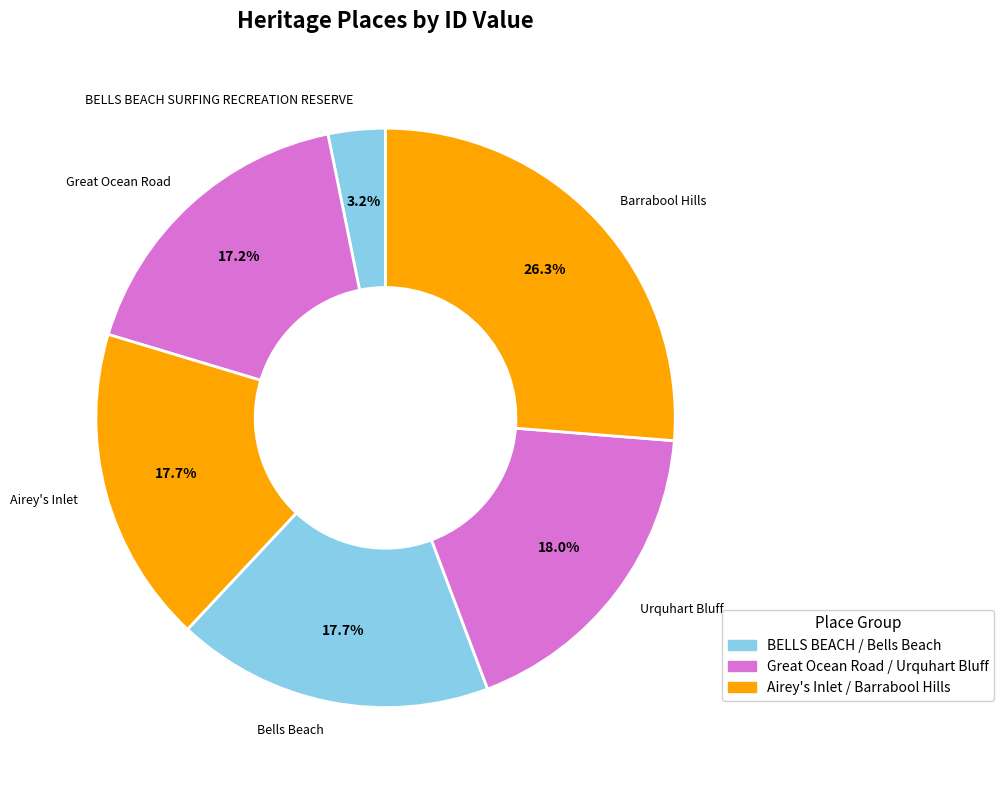

What percentage is the BELLS BEACH SURFING RECREATION RESERVE slice, to the nearest percent?

3%